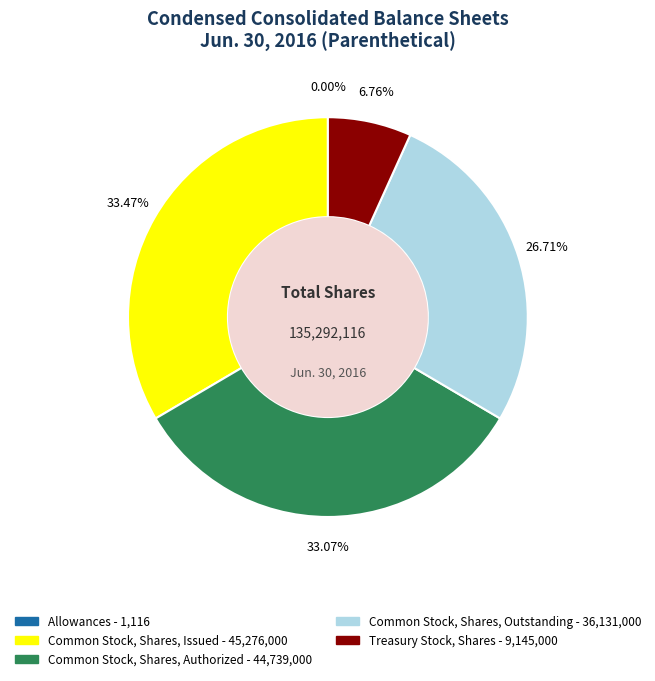

Between Common Stock, Shares, Outstanding and Treasury Stock, Shares, which is larger?

Common Stock, Shares, Outstanding